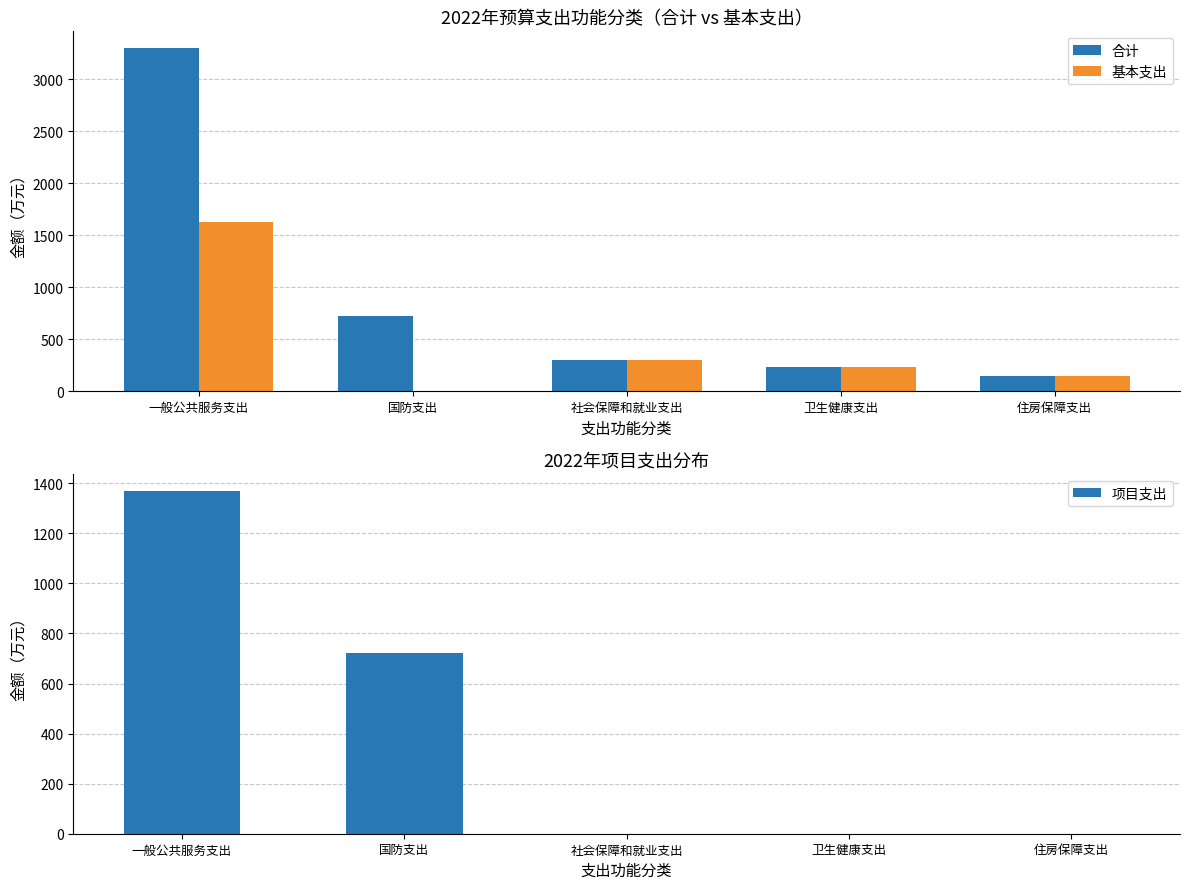

The 合计 series shows 5768.0 at 一般公共服务支出. True or false?

False